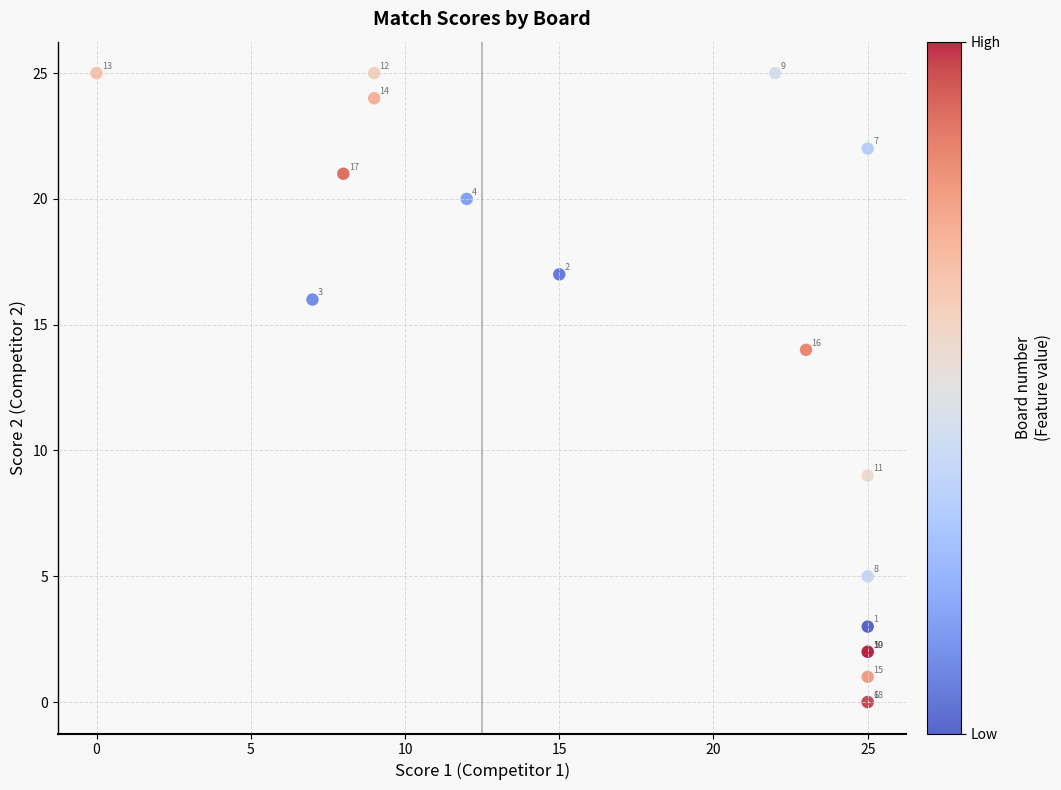

What Y value in the scatter plot is closest to 12?

14